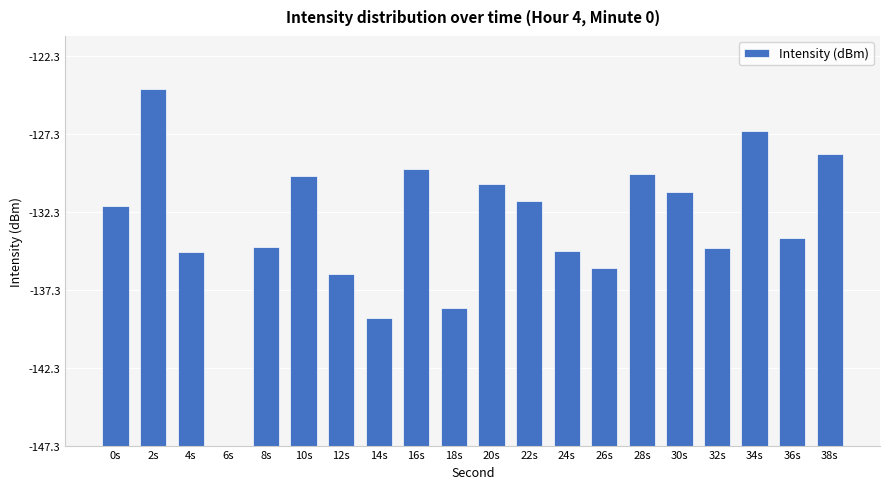

Which label corresponds to the largest value in the chart?

2s